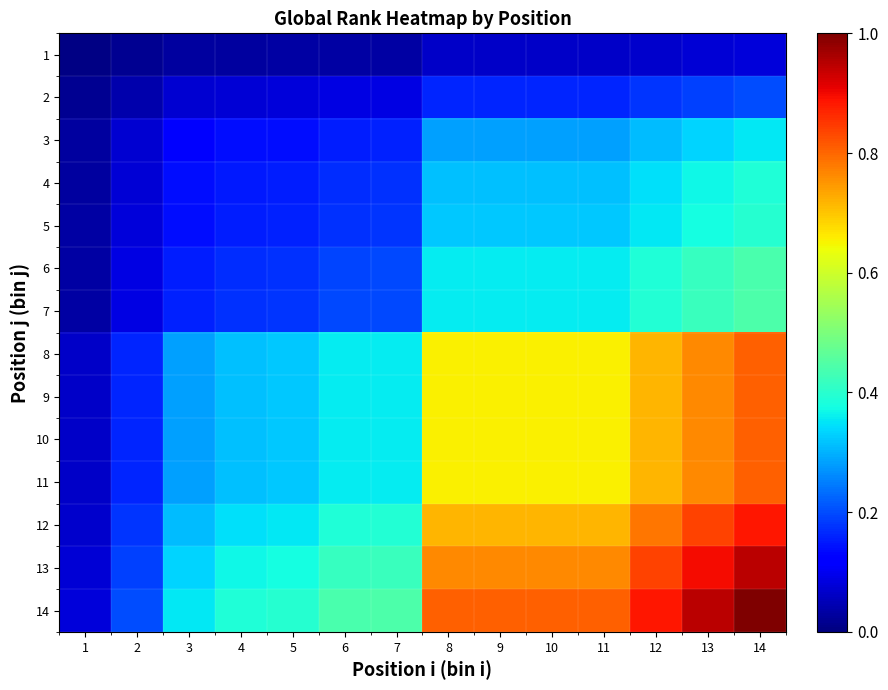

List the series in order of their peak value, lowest first.

1, 2, 3, 4, 5, 6, 7, 8, 9, 10, 11, 12, 13, 14